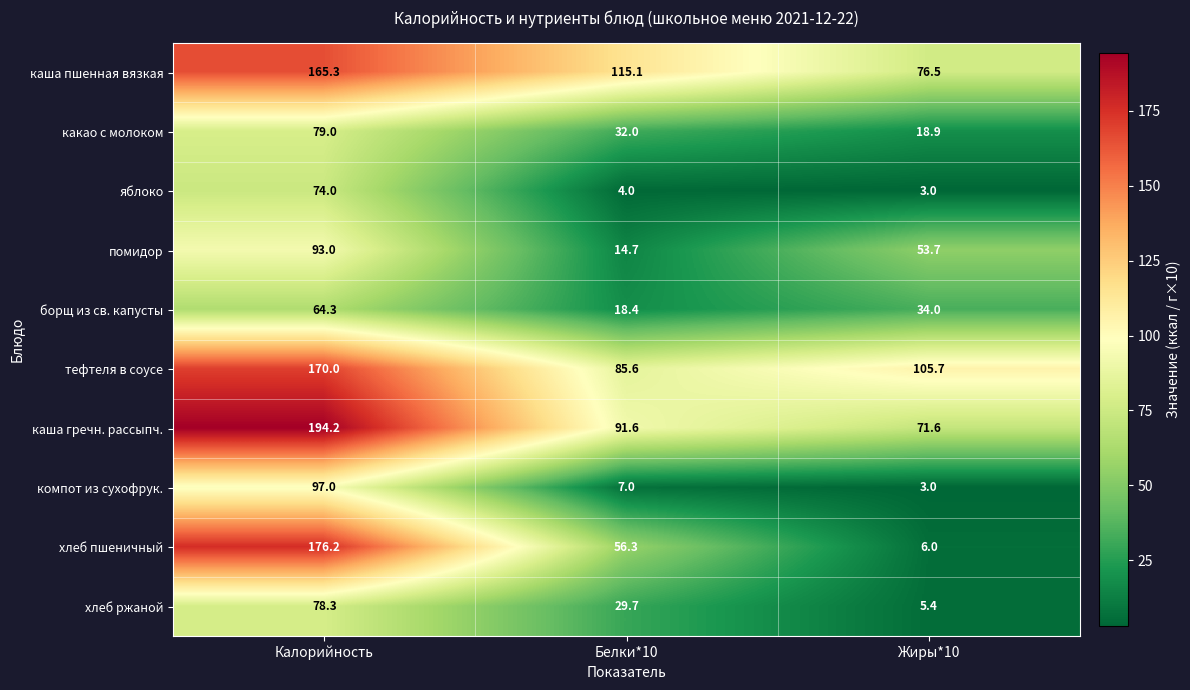

Reading right to left, list all the values displayed in this chart.

каша пшенная вязкая: 76.5	115.1	165.3
какао с молоком: 18.9	32.0	79.0
яблоко: 3.0	4.0	74.0
помидор: 53.7	14.7	93.0
борщ из св. капусты: 34.0	18.4	64.3
тефтеля в соусе: 105.7	85.6	170.0
каша гречн. рассыпч.: 71.6	91.6	194.2
компот из сухофрук.: 3.0	7.0	97.0
хлеб пшеничный: 6.0	56.3	176.2
хлеб ржаной: 5.4	29.7	78.3